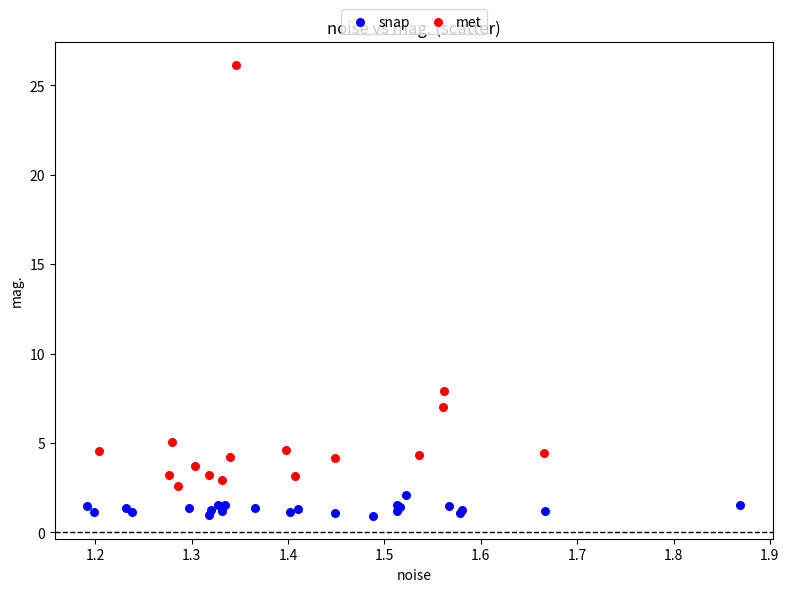

Which series contains the lowest Y value?

snap